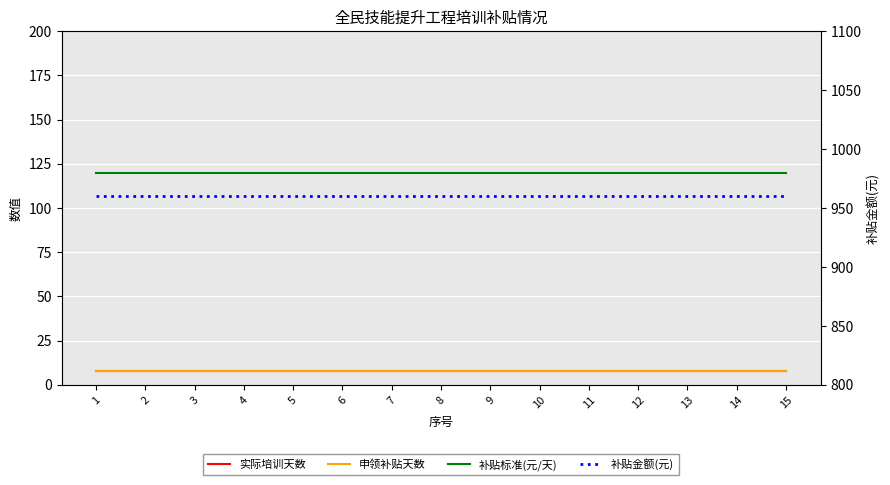

Is the value of 补贴金额(元) at 7 greater than the value of 补贴标准(元/天) at 7?

Yes